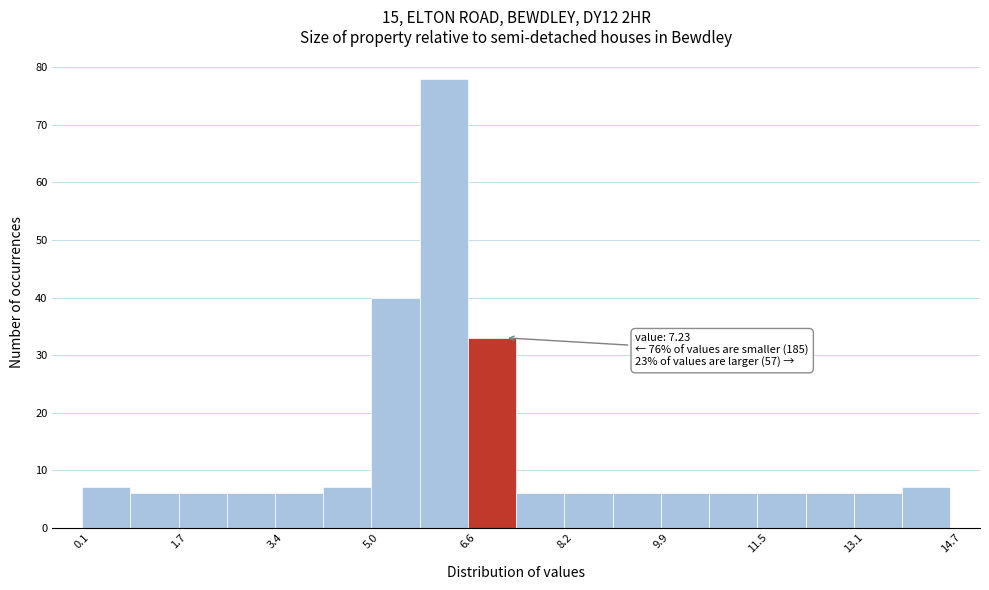

Which range on the x-axis has the tallest bar?

5.8 to 6.6